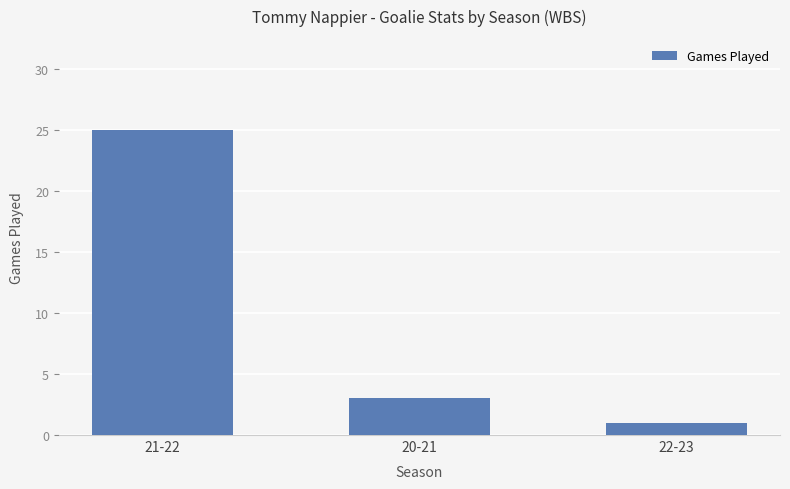

Rank the categories by value from lowest to highest.

22-23, 20-21, 21-22